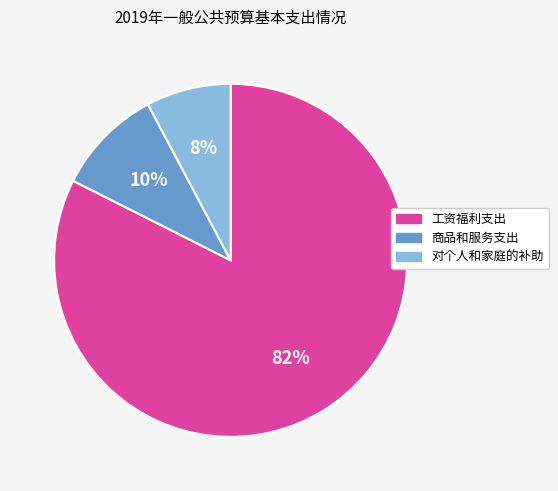

Is it true that 对个人和家庭的补助 is 1% of the pie?

False